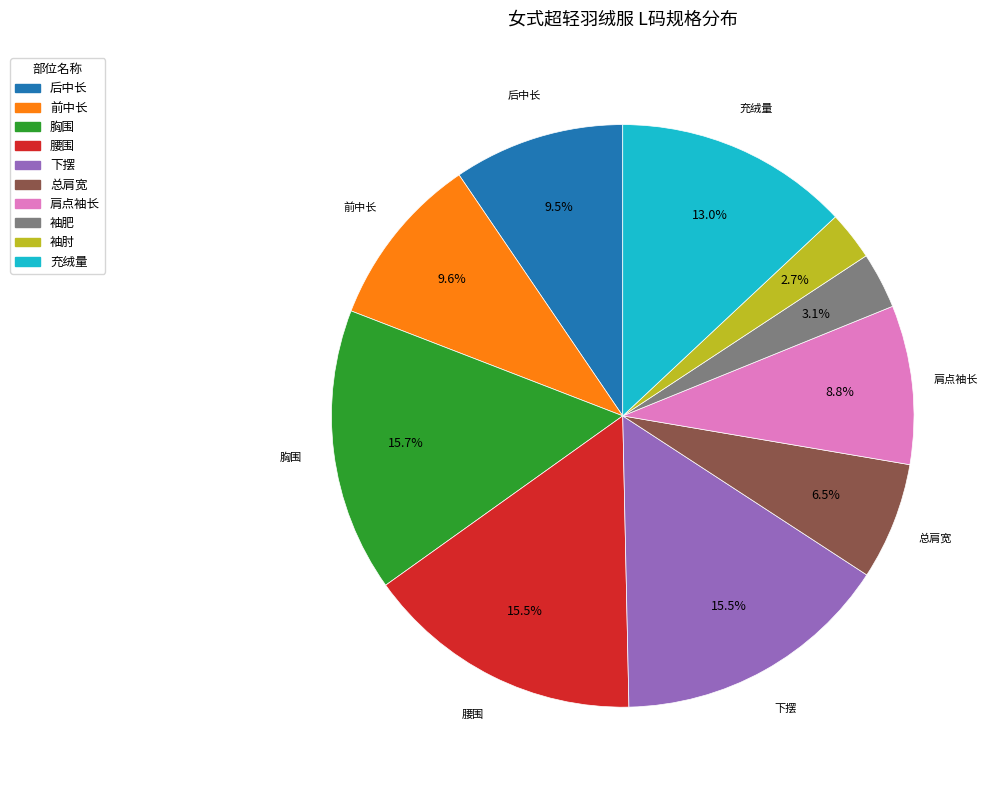

Is 袖肘 the majority of the pie?

No